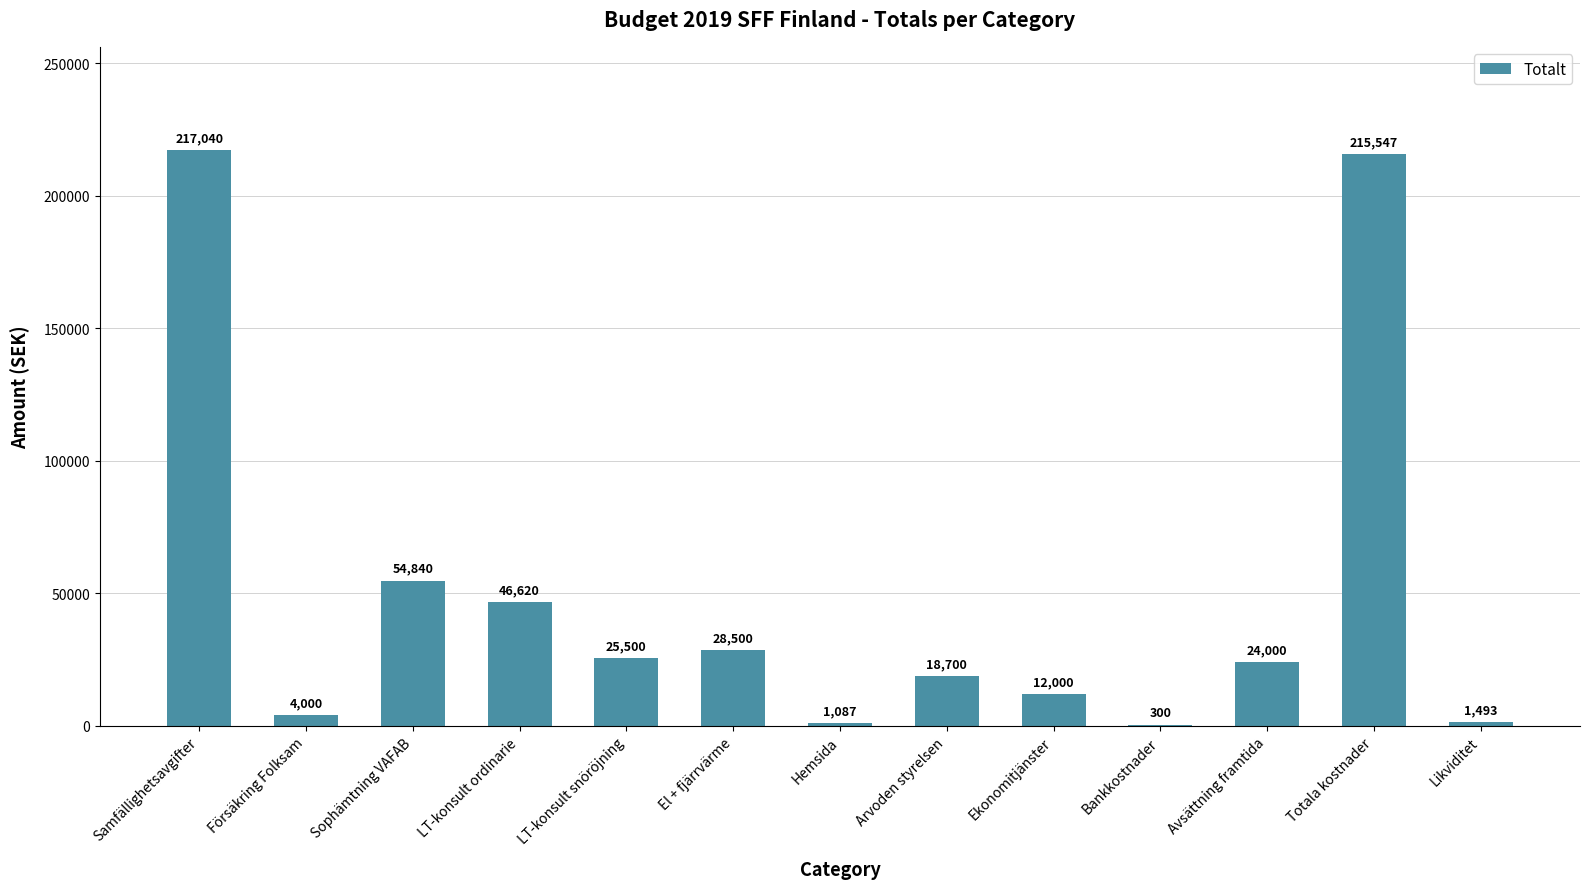

Are the bars grouped side by side (vs. stacked)?

No